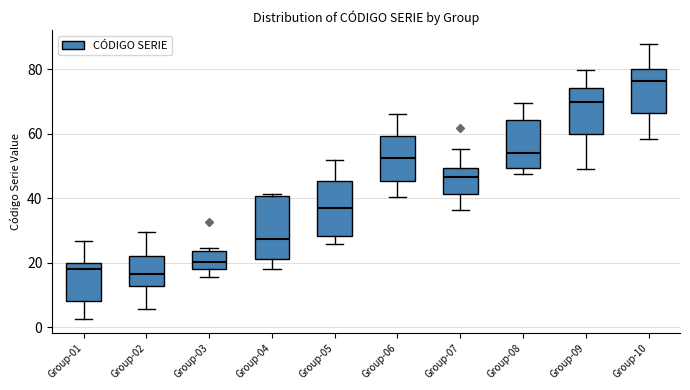

Reading left to right, read every box against the y-axis: the position of its median line, the range the box covers, and the ends of its whiskers. The values are not printed on the chart, so give them approximately, as read against the axis.

Group-01: median 18, box 8 to 20, whiskers 2 to 26
Group-02: median 16, box 12 to 22, whiskers 6 to 30
Group-03: median 20, box 18 to 24, whiskers 16 to 24 (just above the box's upper edge)
Group-04: median 28, box 22 to 40, whiskers 18 to 42
Group-05: median 38, box 28 to 46, whiskers 26 to 52
Group-06: median 52, box 46 to 60, whiskers 40 to 66
Group-07: median 46, box 42 to 50, whiskers 36 to 56
Group-08: median 54, box 50 to 64, whiskers 48 to 70
Group-09: median 70, box 60 to 74, whiskers 50 to 80
Group-10: median 76, box 66 to 80, whiskers 58 to 88